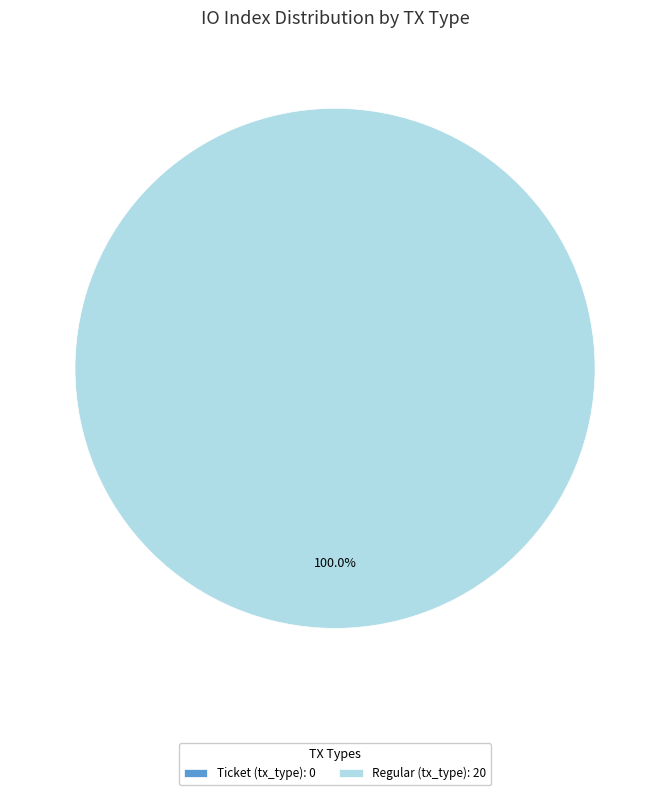

To the nearest percent, what percentage of the pie is Regular (io_index=20)?

100%